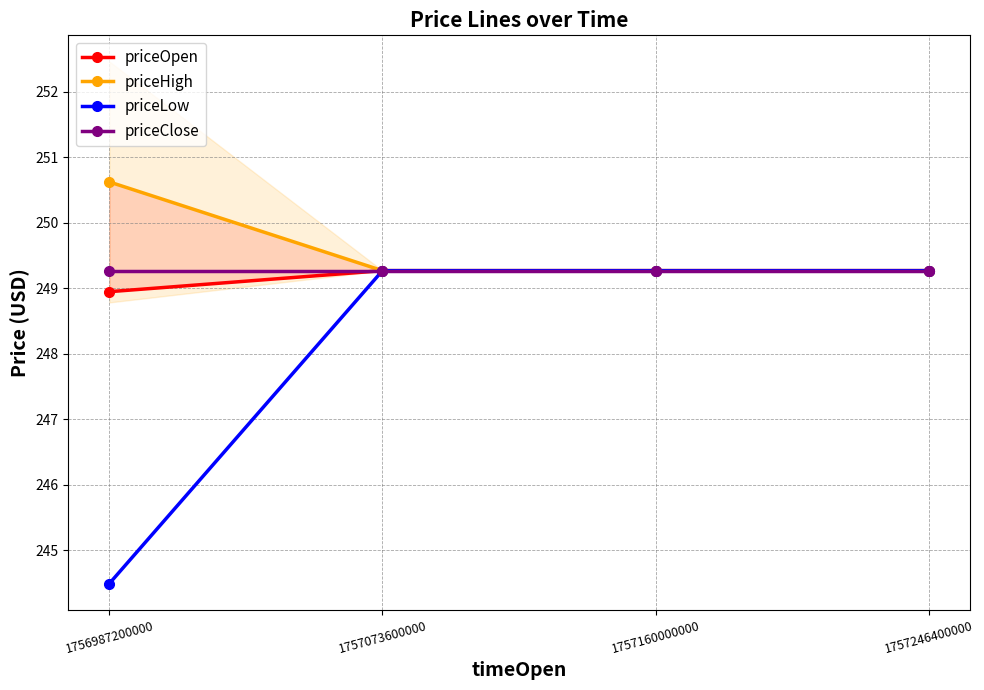

What is the value of the priceLow point at the 1st from the left?

244.5